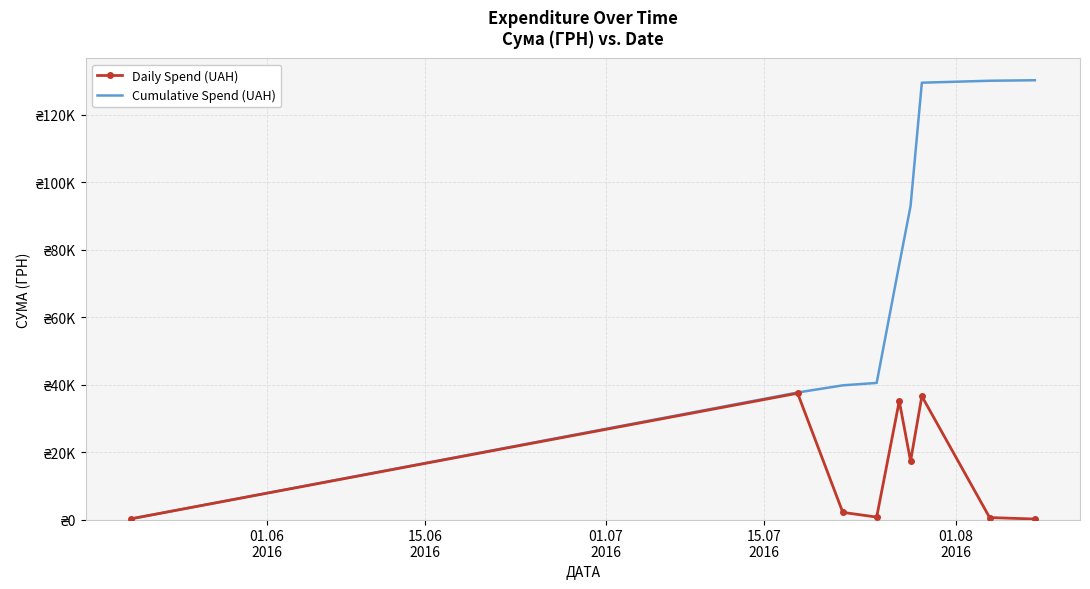

What is the average value of the Cumulative Spend (UAH) series?

75142.1